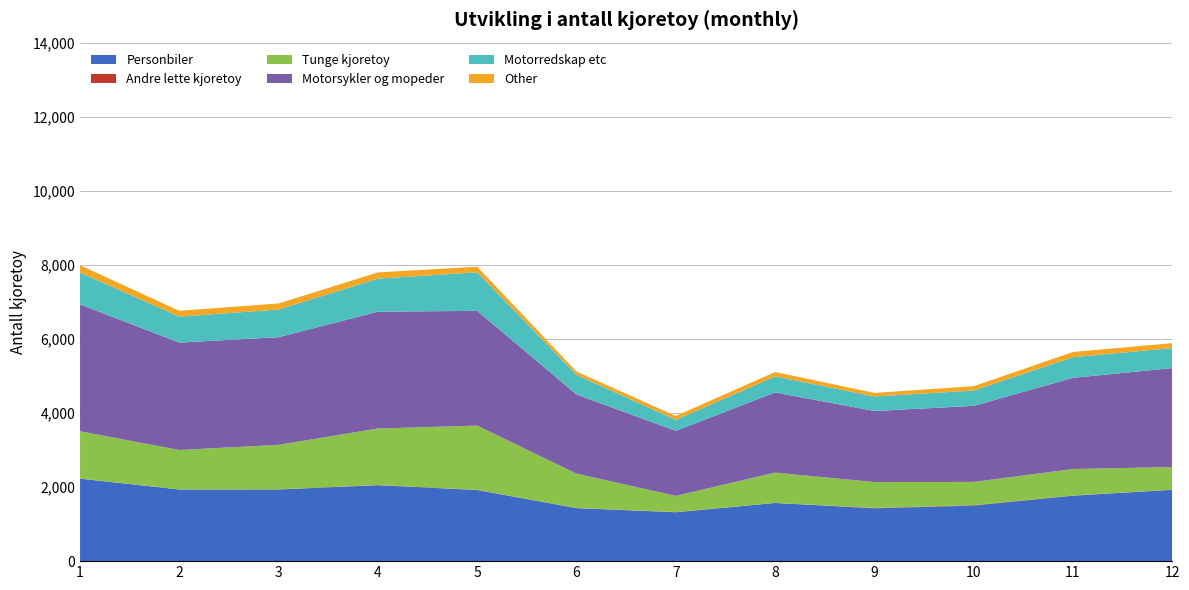

What is the minimum value for Personbiler?

1319